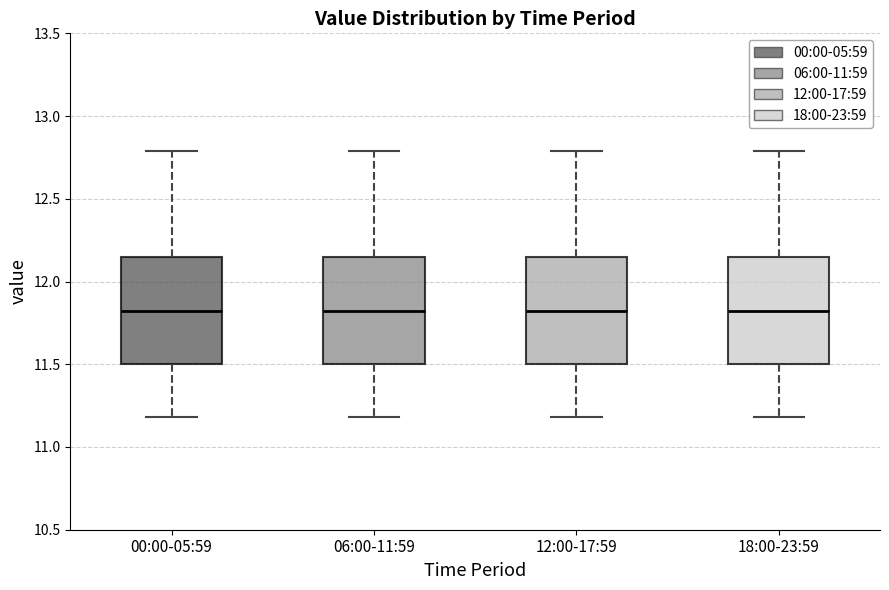

Reading left to right, transcribe this box plot: for each box, give where its median line is, the range the box spans, and where its two whiskers end, as read against the y-axis. The values are not printed on the chart, so give them approximately, as read against the axis.

00:00-05:59: median 11.80, box 11.50 to 12.15, whiskers 11.20 to 12.80
06:00-11:59: median 11.80, box 11.50 to 12.15, whiskers 11.20 to 12.80
12:00-17:59: median 11.80, box 11.50 to 12.15, whiskers 11.20 to 12.80
18:00-23:59: median 11.80, box 11.50 to 12.15, whiskers 11.20 to 12.80